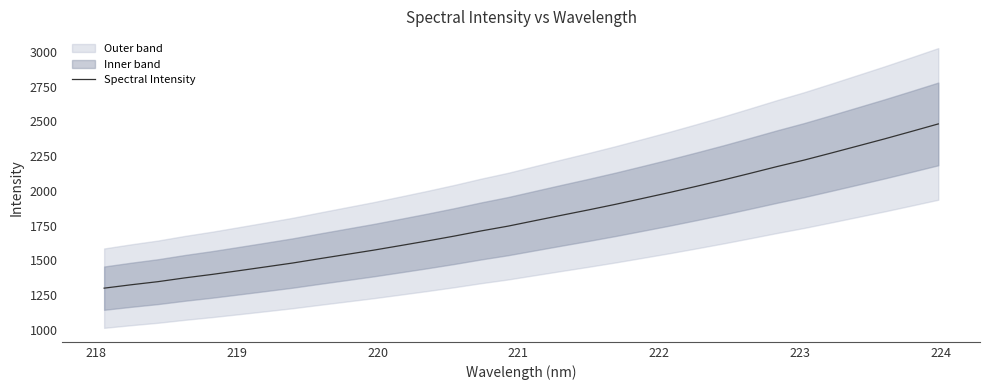

What is the value of the 10th point from the left?

1541.8